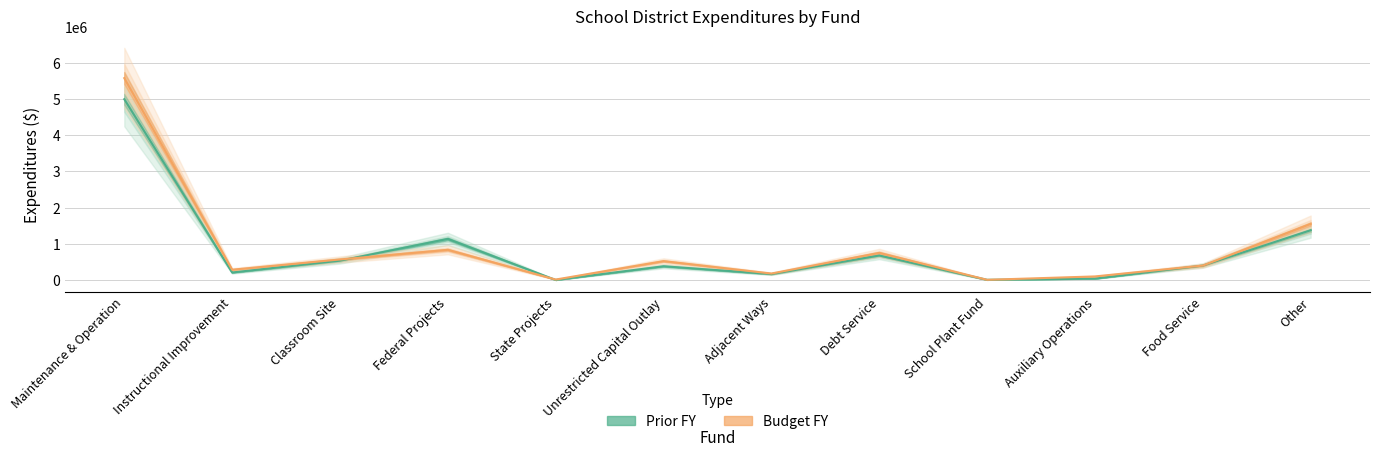

Which has a higher value, State Projects or Auxiliary Operations?

Auxiliary Operations